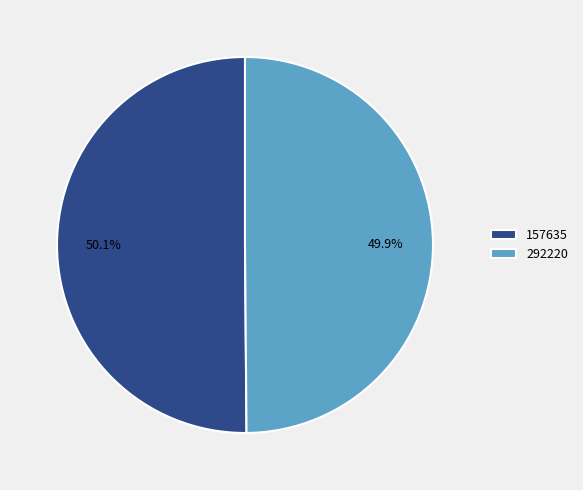

Do 292220 and 157635 together represent more than half of the pie?

Yes